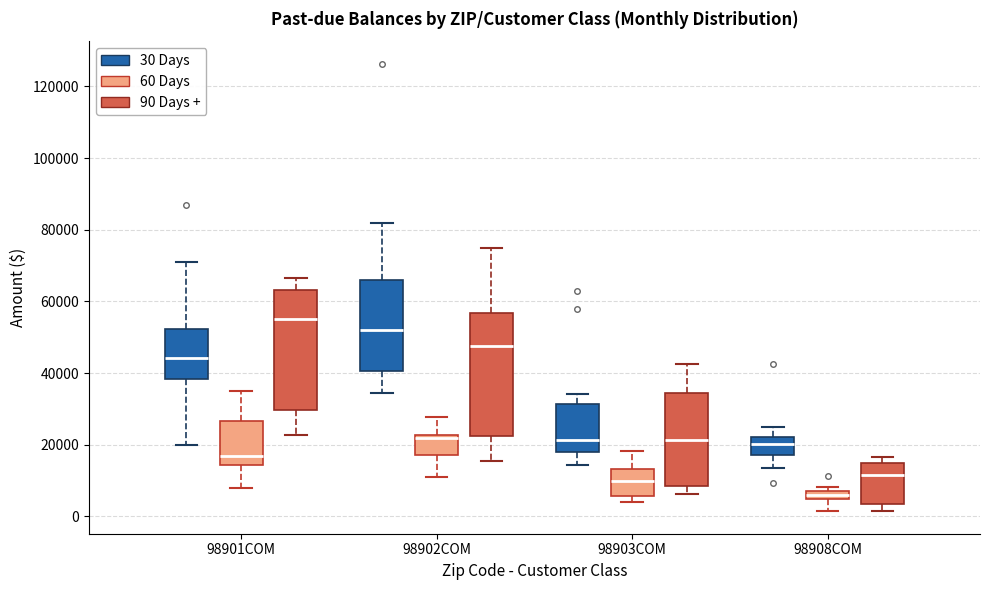

Which box has the highest median line?

98901COM (90 Days +)